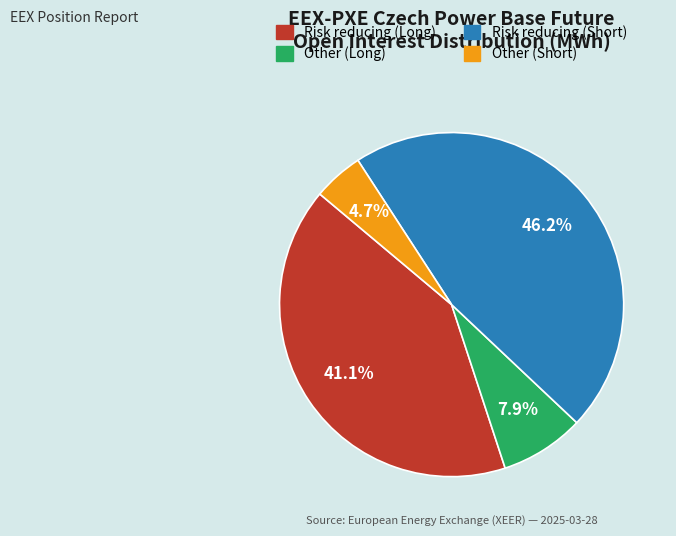

To the nearest percent, what is the difference between the Risk reducing (Short) and Other (Short) slice percentages?

41%